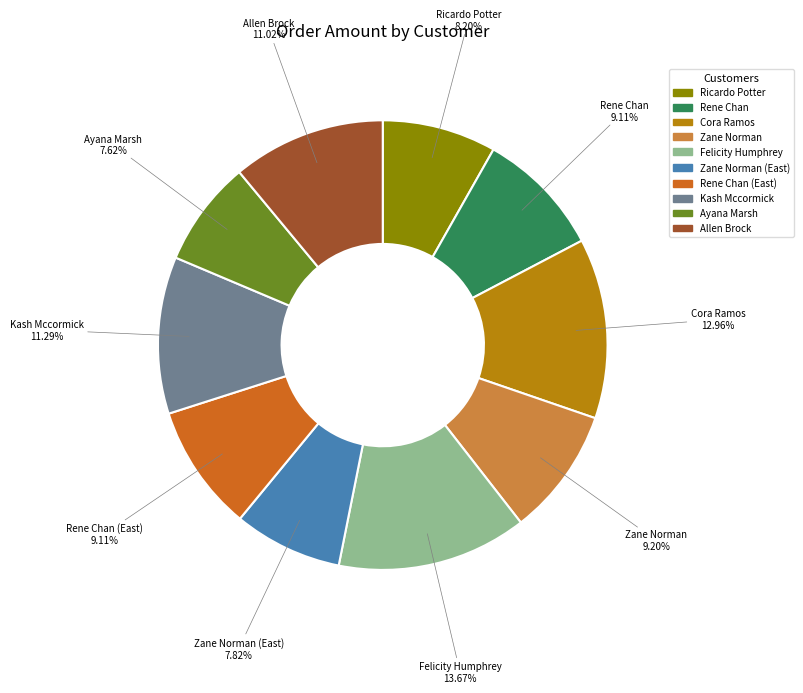

Does any single category account for the majority?

No